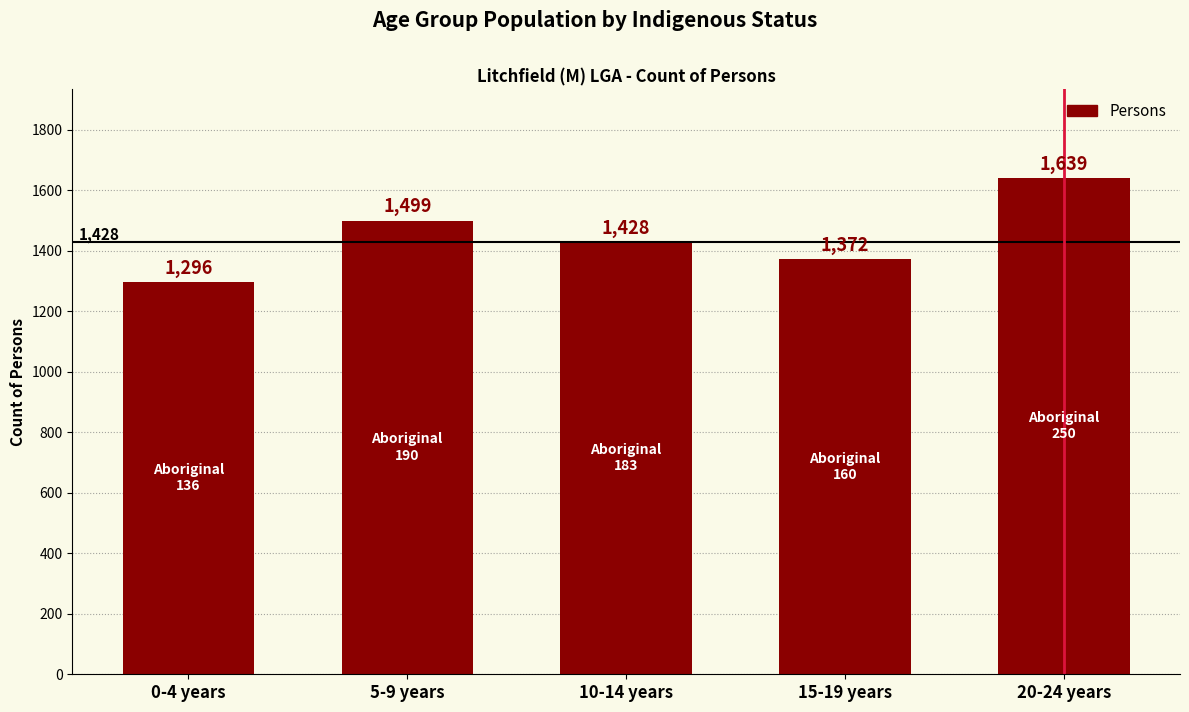

Rank the categories by value from highest to lowest.

20-24 years, 5-9 years, 10-14 years, 15-19 years, 0-4 years